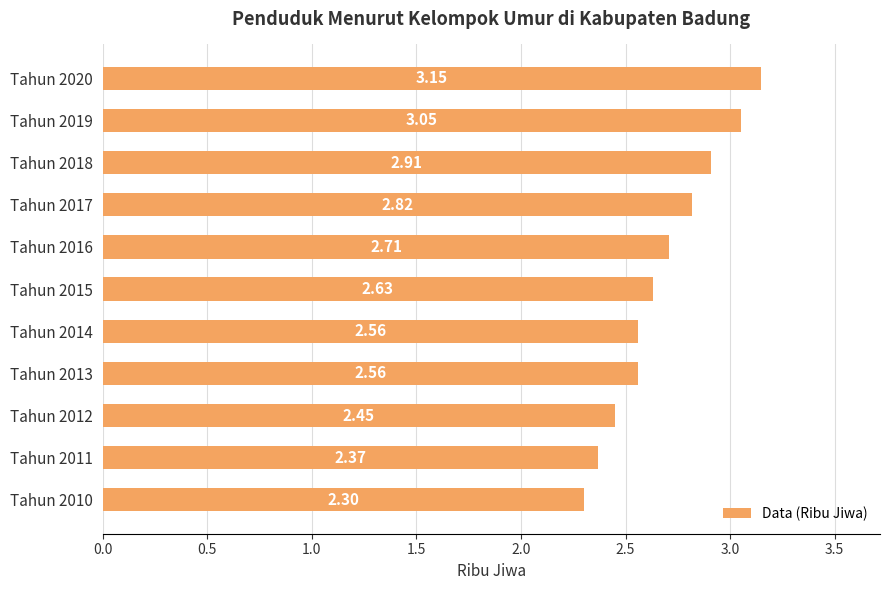

How many bars are there in total?

11